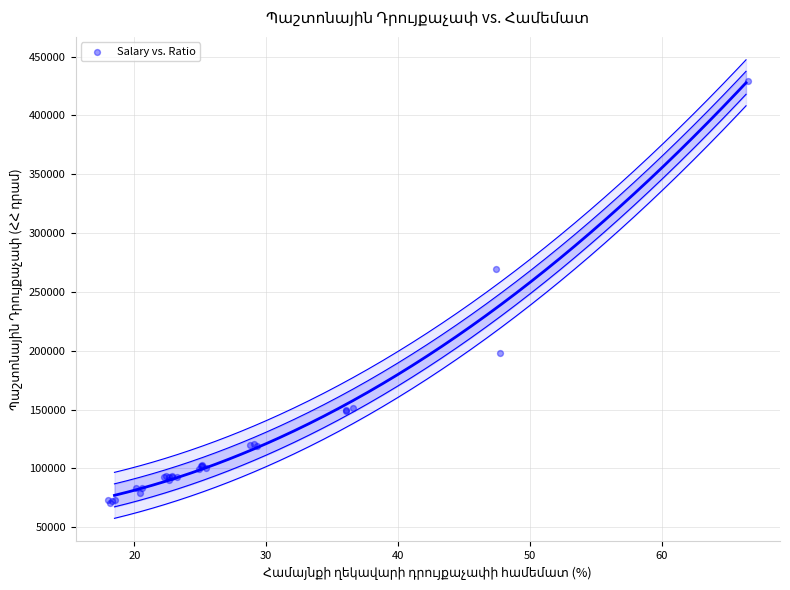

What Y value in the scatter plot is closest to 249940?

269562.5